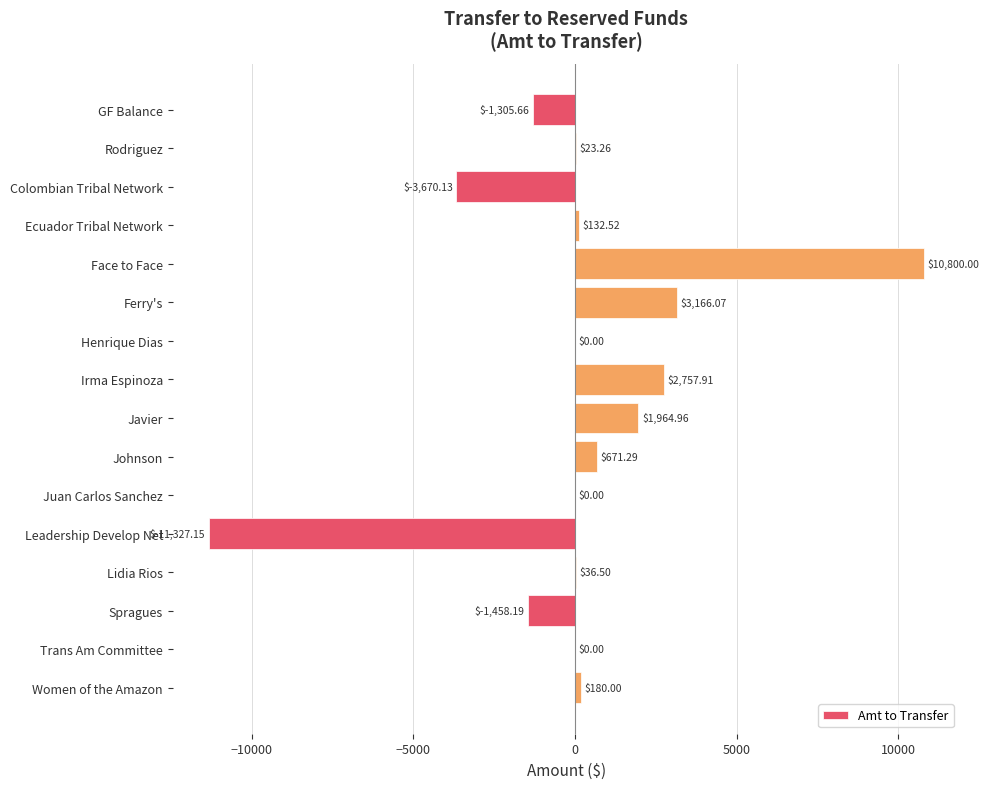

Between Spragues and Ecuador Tribal Network, which is larger?

Ecuador Tribal Network